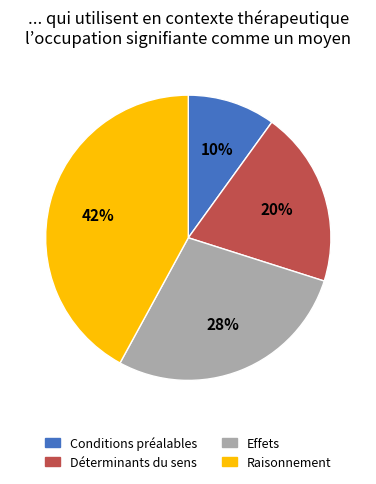

Count the number of slices in the pie.

4